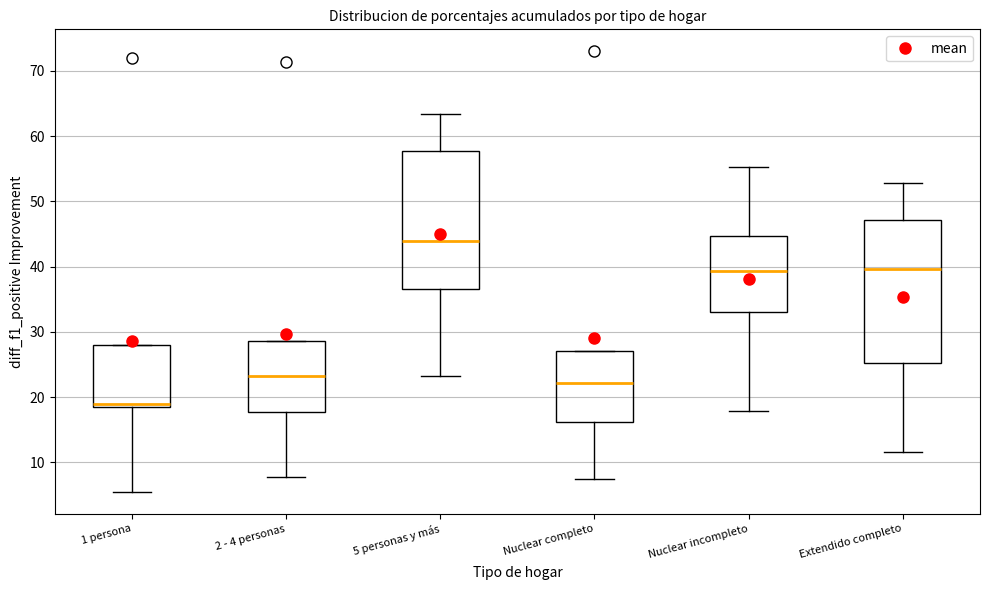

Where does the upper whisker of the box for Nuclear incompleto end on the y-axis? The values are not printed on the chart, so give them approximately, as read against the axis.

55